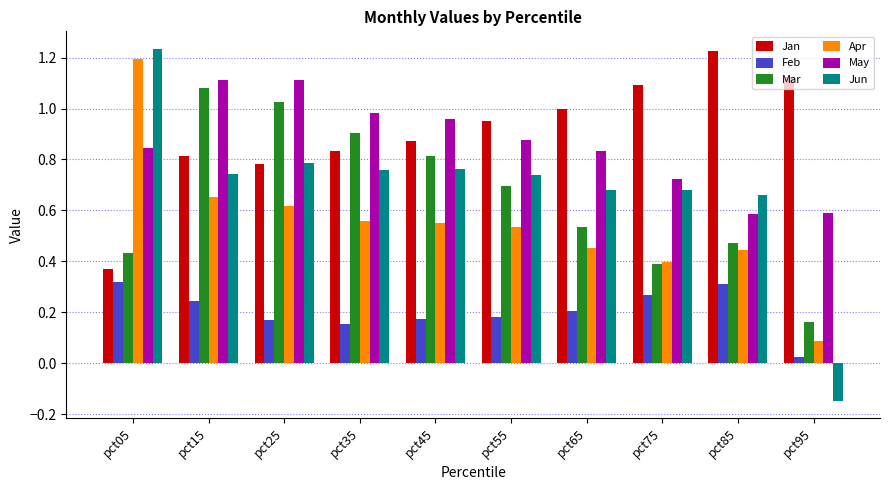

Are the bars grouped side by side (vs. stacked)?

Yes